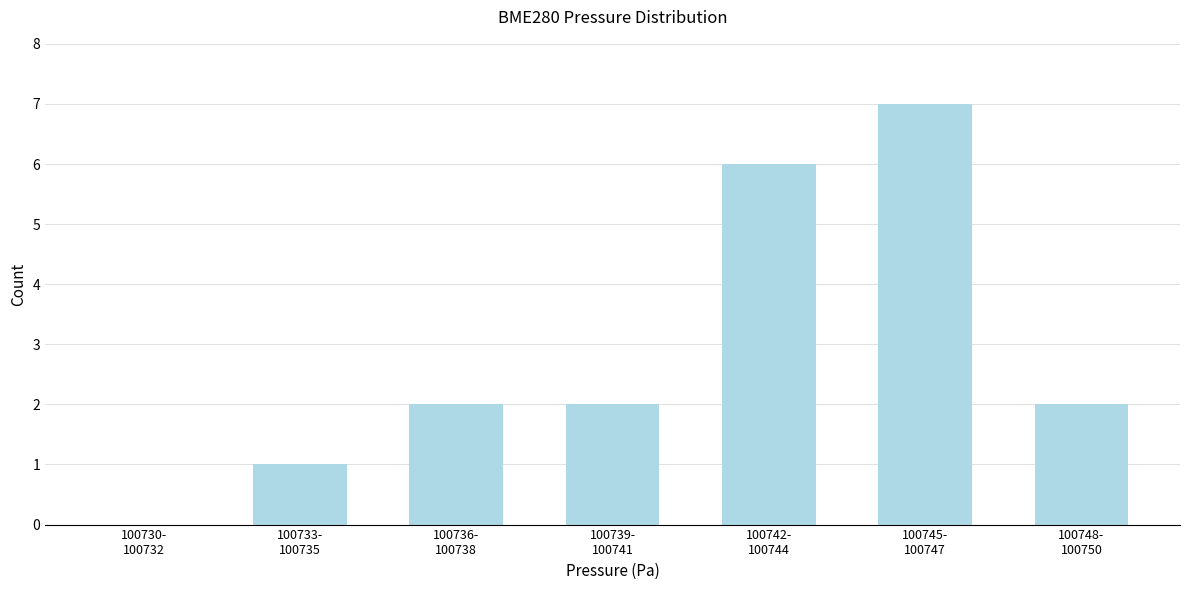

What is the sum of all values?

20